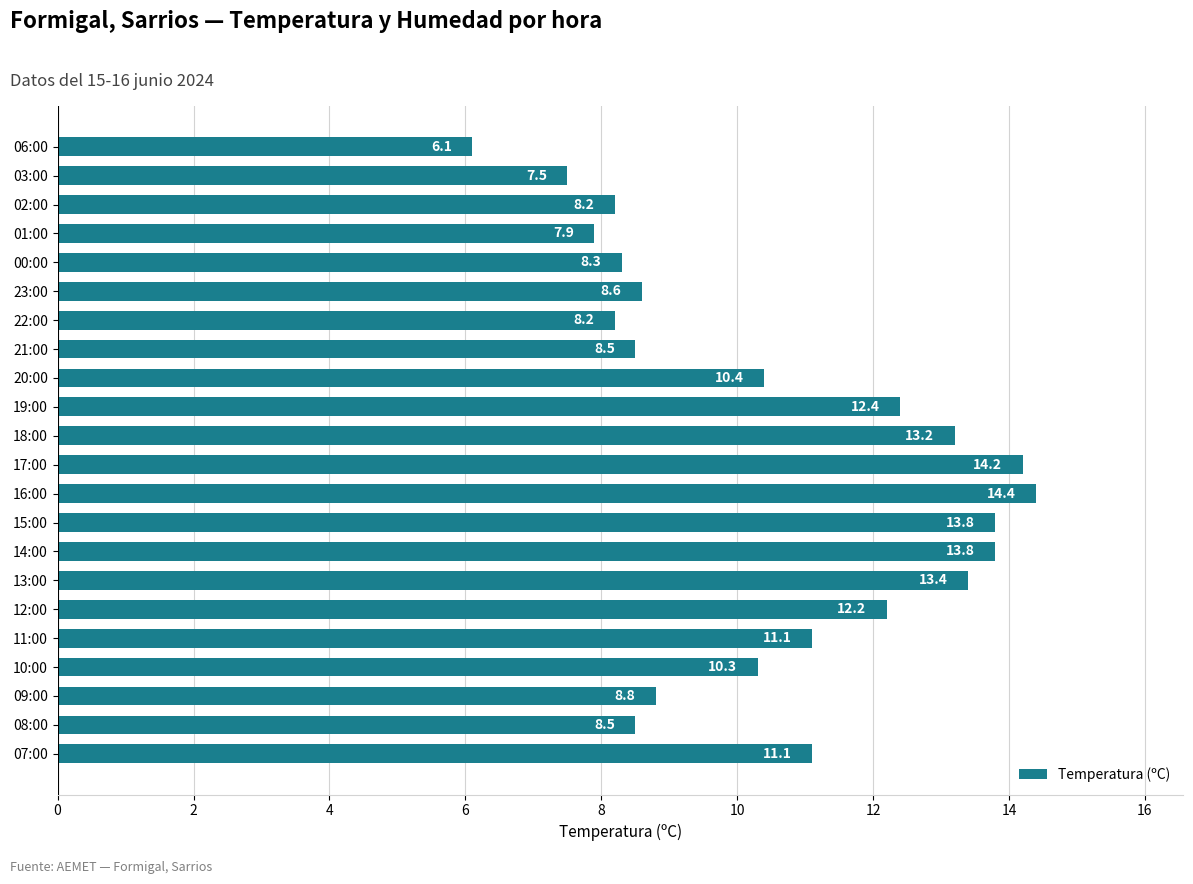

What is the difference between the maximum and minimum values?

8.3